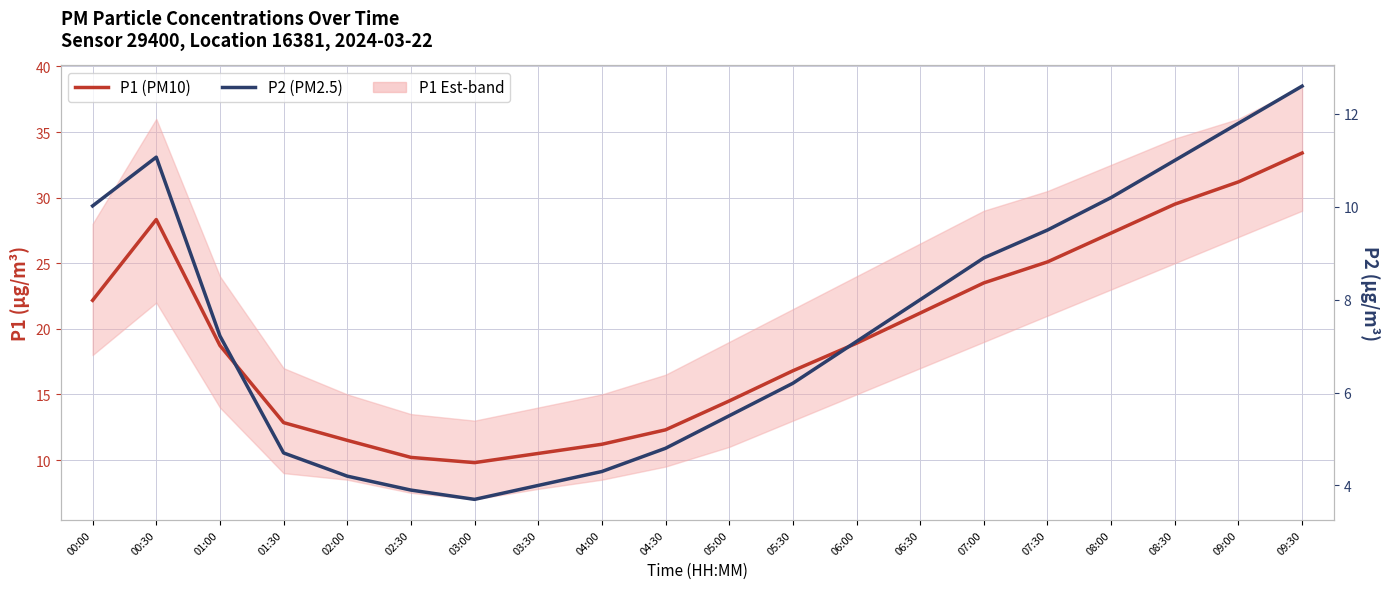

What is the total value across all series at 05:30?

23.0